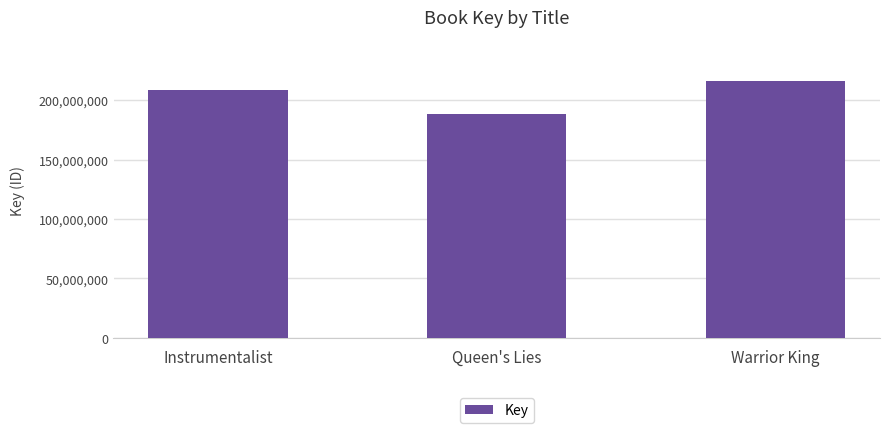

What is the label of the 1st bar from the right?

Warrior King